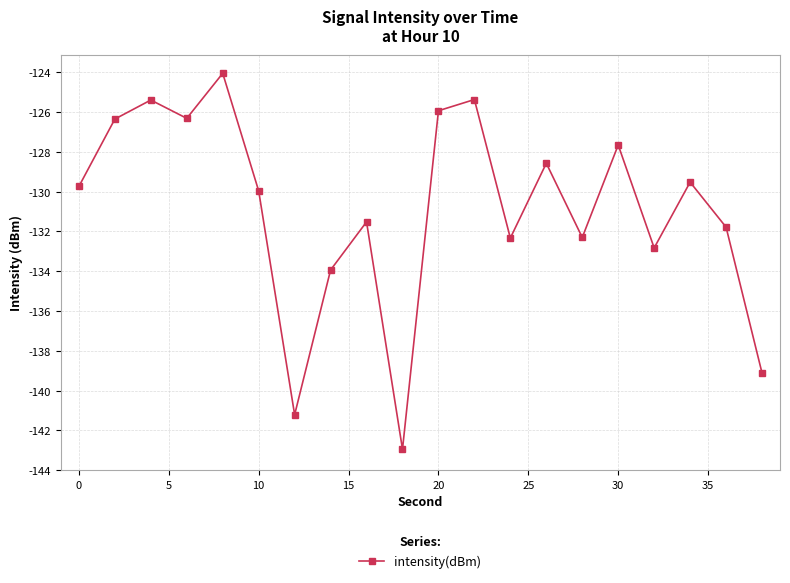

How many interior local valleys (lower than both neighbors) does the data have?

6